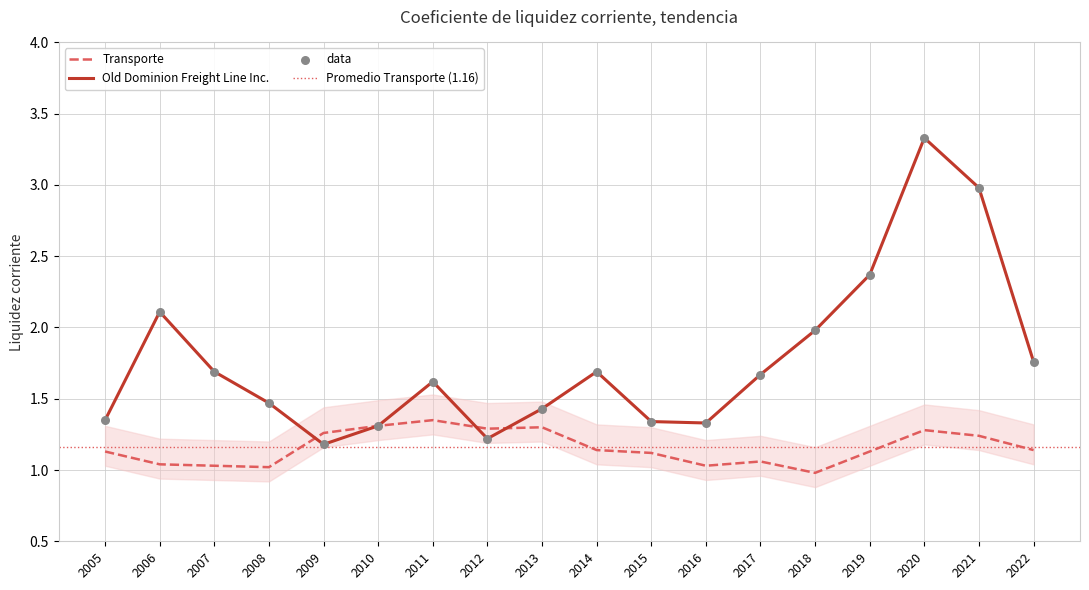

Which series reaches the maximum Y coordinate?

Old Dominion Freight Line Inc.